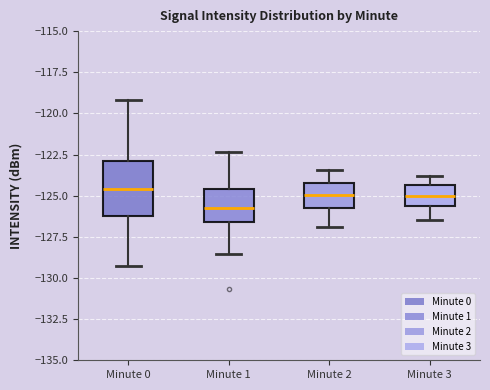

Reading left to right, read every box against the y-axis: the position of its median line, the range the box covers, and the ends of its whiskers. The values are not printed on the chart, so give them approximately, as read against the axis.

Minute 0: median -124.5, box -126.0 to -123.0, whiskers -129.5 to -119.0
Minute 1: median -126.0, box -126.5 to -124.5, whiskers -128.5 to -122.5
Minute 2: median -125.0, box -125.5 to -124.5, whiskers -127.0 to -123.5
Minute 3: median -125.0, box -125.5 to -124.5, whiskers -126.5 to -124.0